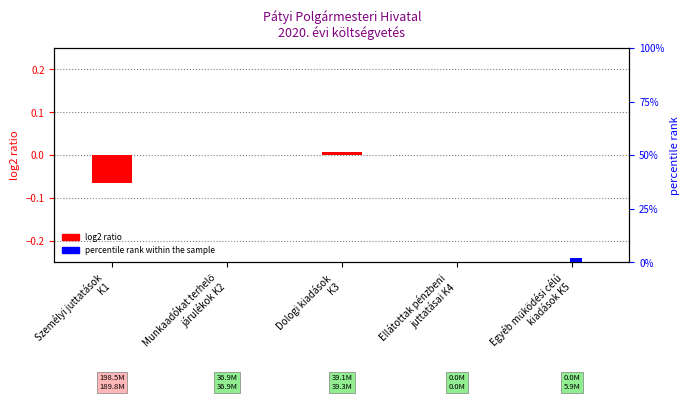

Count the number of data series in this chart.

2